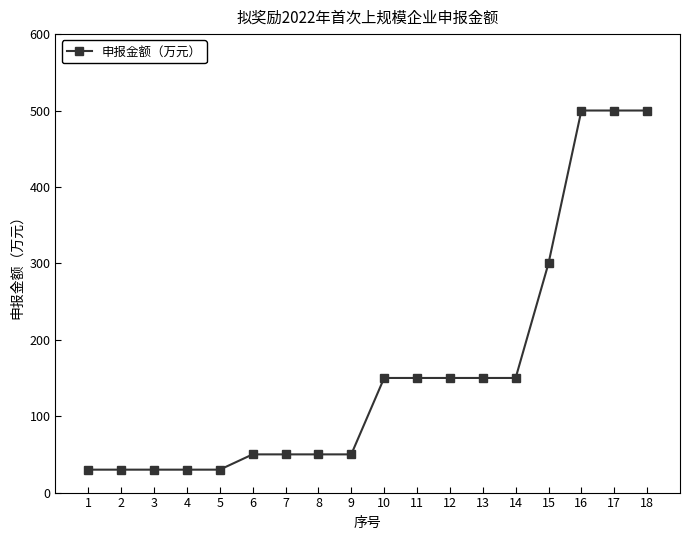

What is the maximum value shown in the chart?

500